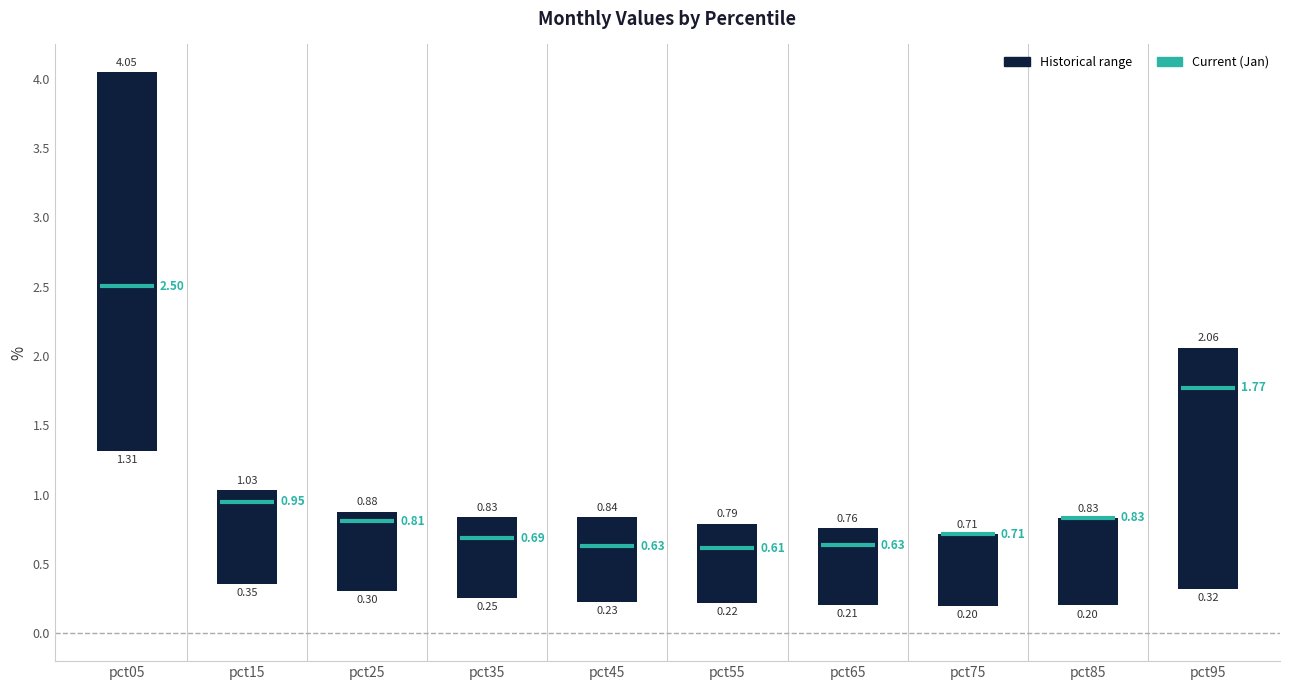

What is the value of the 2nd bar from the left?

0.7